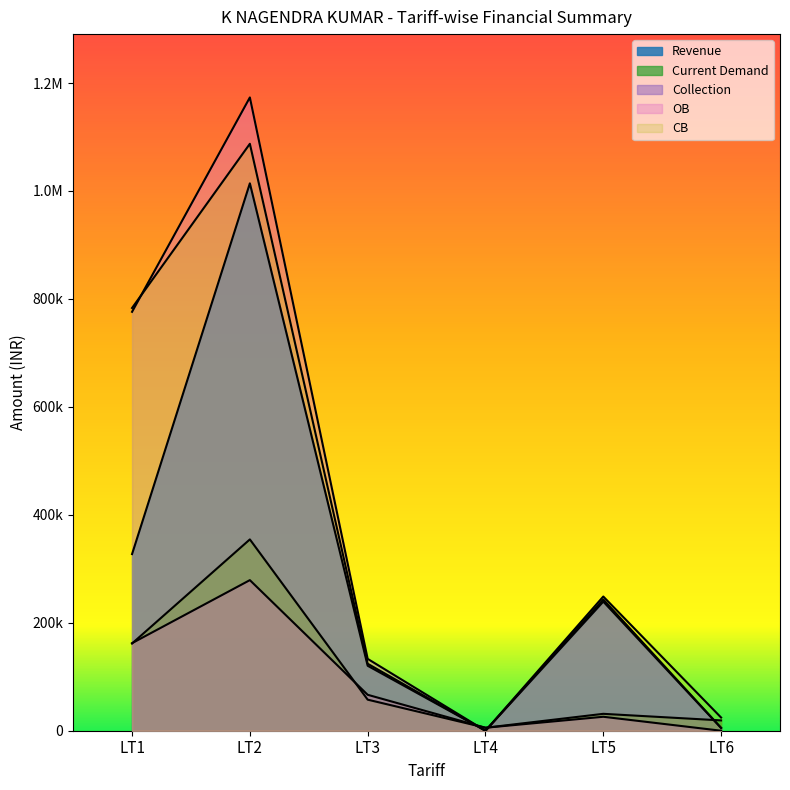

At how many categories does at least one series exceed 641409?

2